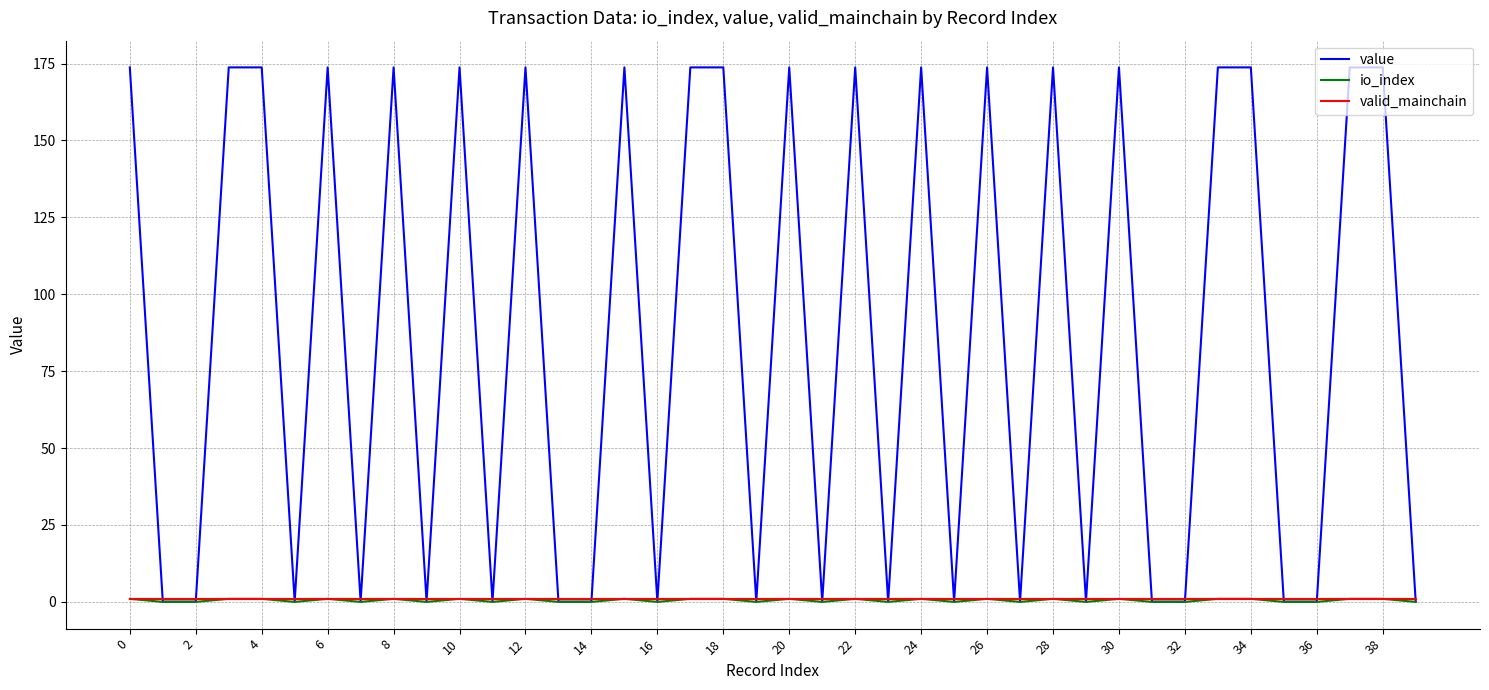

Which series has the widest spread of values?

value